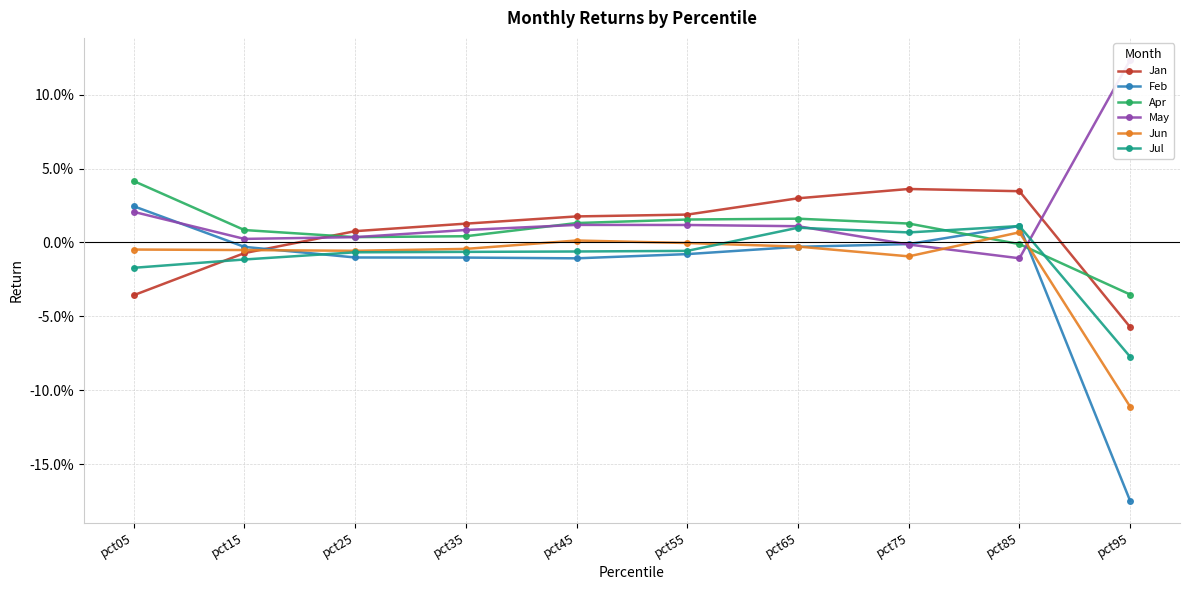

At which category does Jan reach its first local peak?

pct75